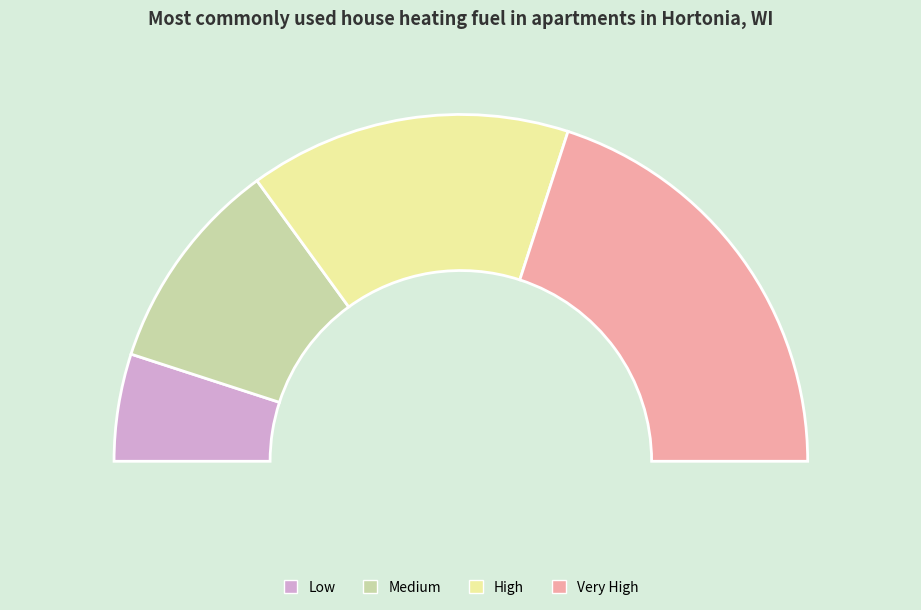

What is the change in value from High to Very High?

+0.2